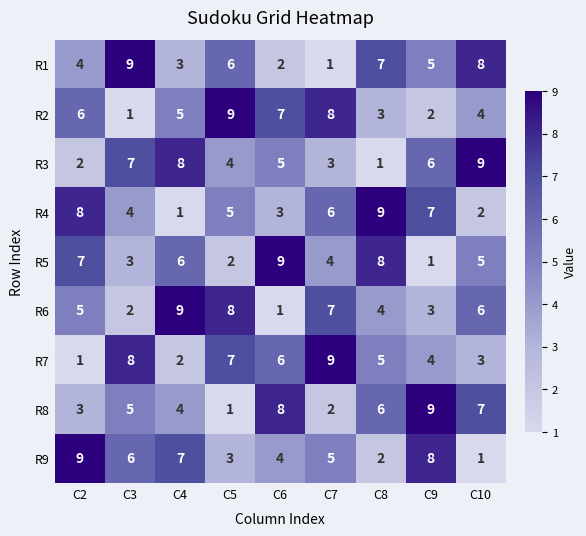

At which label is R1 closest to 5?

C9